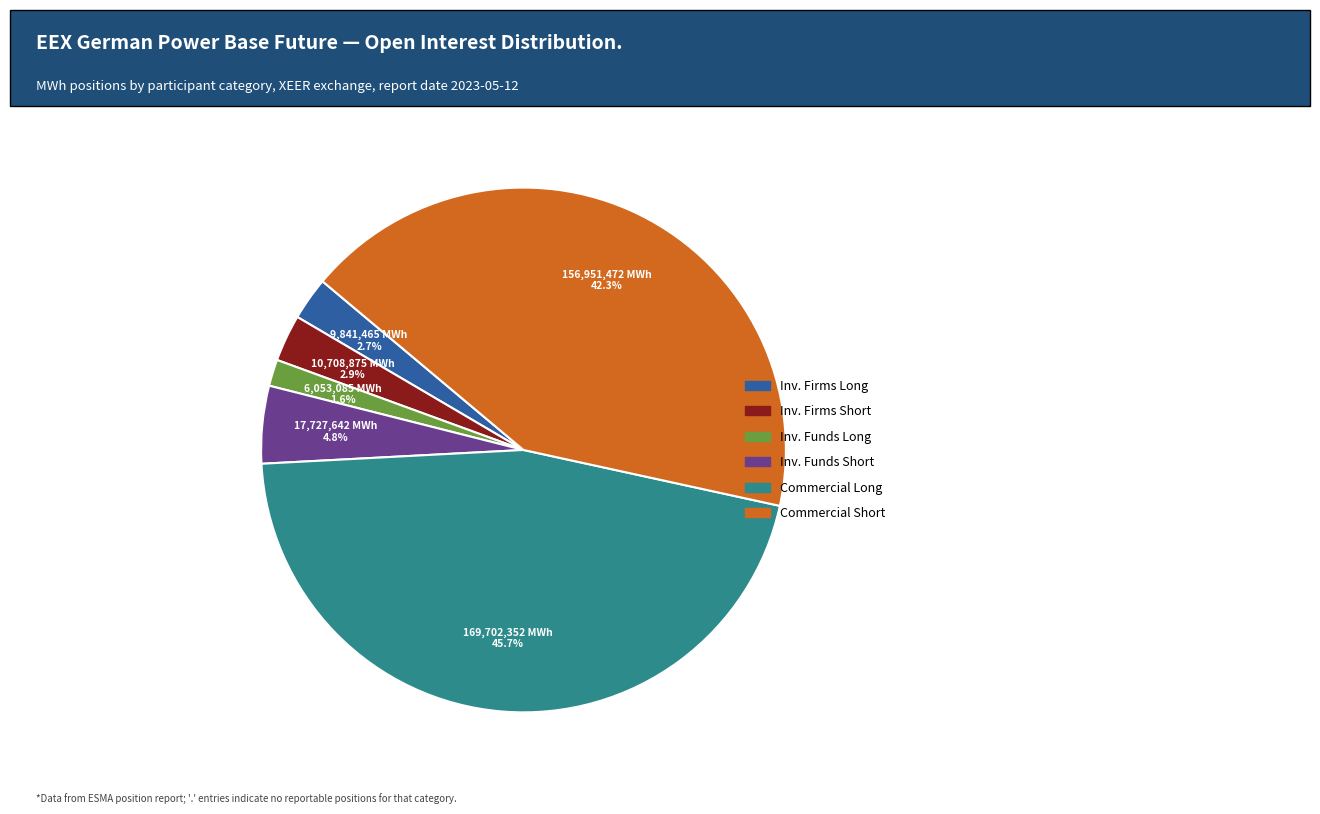

Does any single category account for the majority?

No